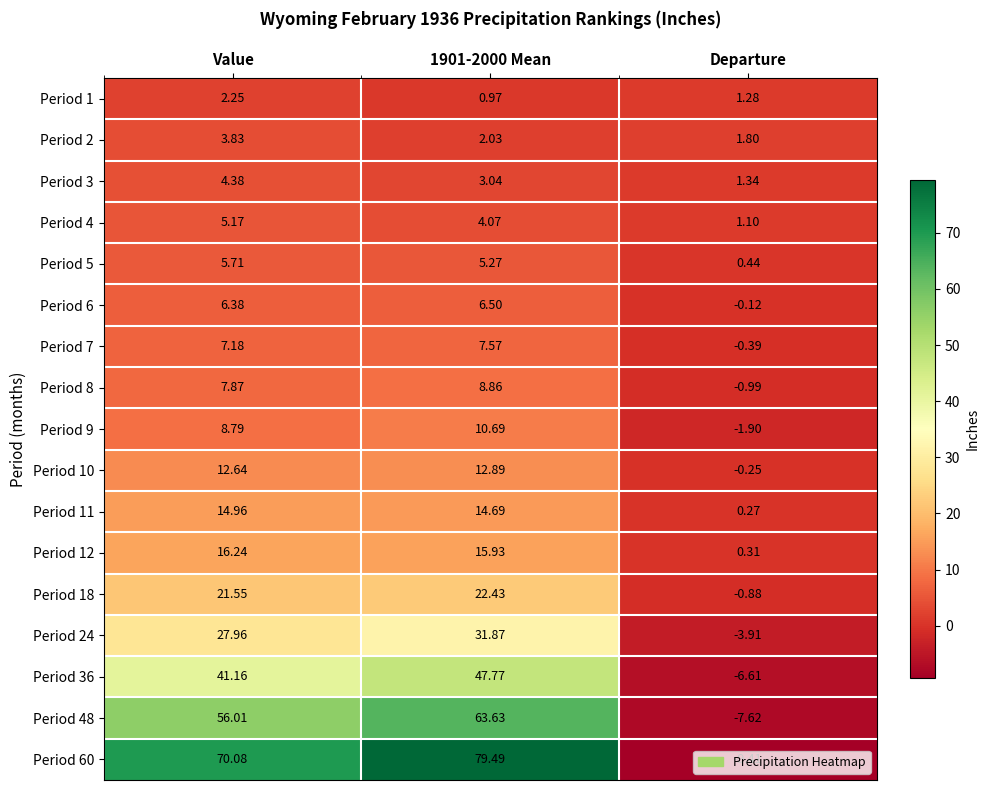

Where does the Period 7 series first go above 7?

Value